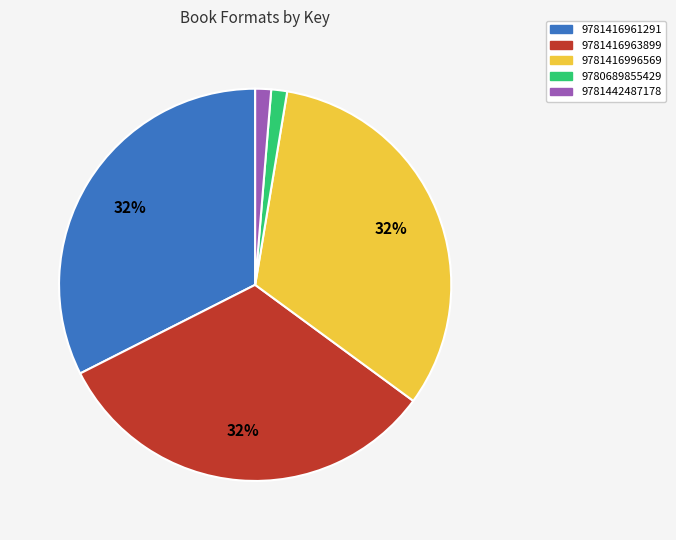

How many slices are in this pie chart?

5